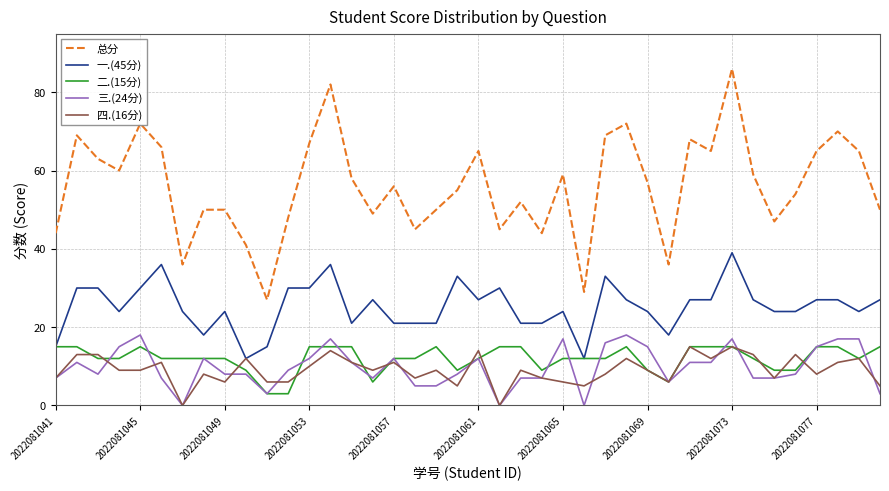

Which series has the largest total across all categories?

总分